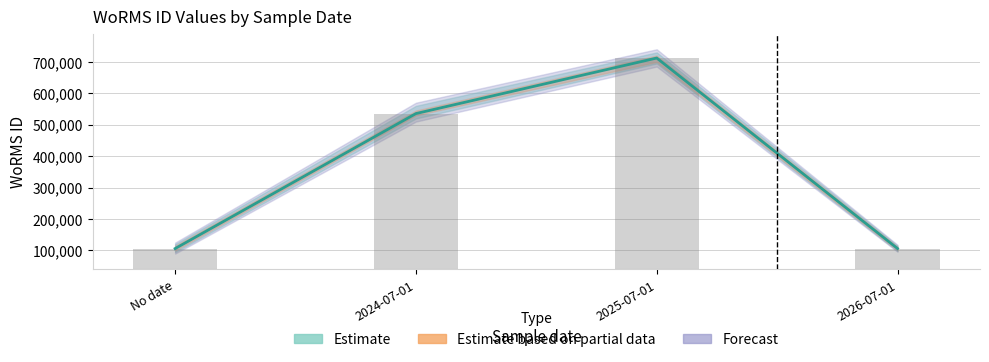

Rank the categories by value from highest to lowest.

2025-07-01, 2024-07-01, 2026-07-01, No date